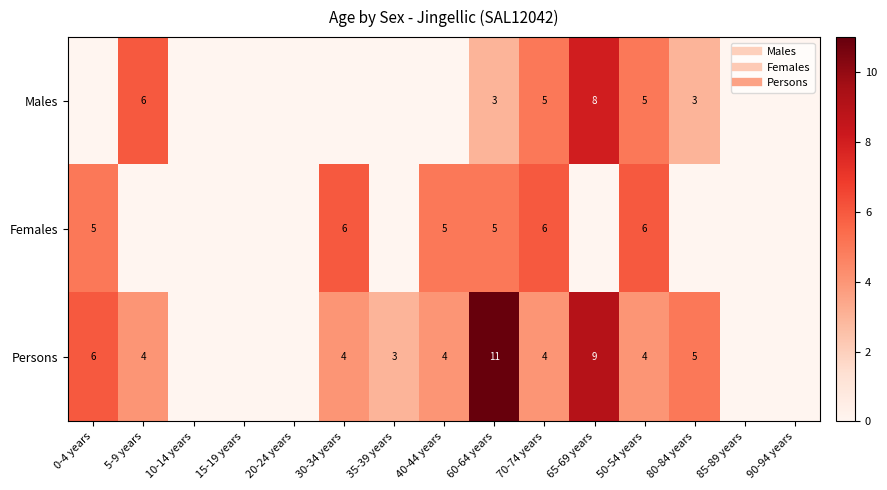

Rank the categories by Persons value from highest to lowest.

60-64 years, 65-69 years, 0-4 years, 80-84 years, 5-9 years, 30-34 years, 40-44 years, 70-74 years, 50-54 years, 35-39 years, 10-14 years, 15-19 years, 20-24 years, 85-89 years, 90-94 years